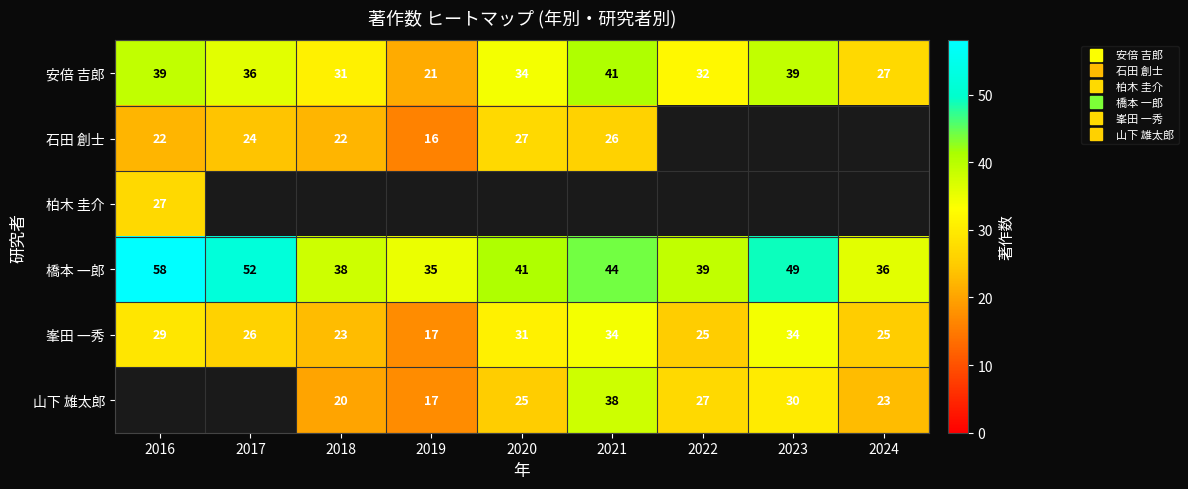

Is it true that 山下 雄太郎 equals 38.0 at 2021?

True